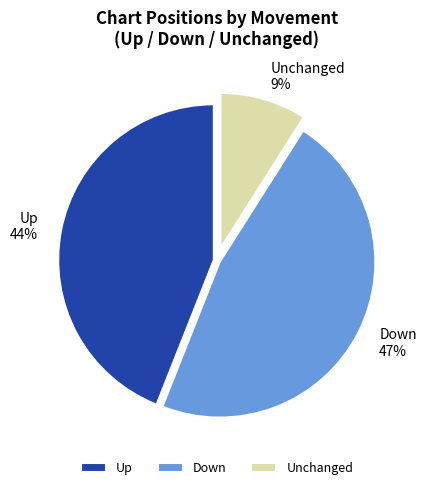

Combined, do Up and Down account for over 50%?

Yes